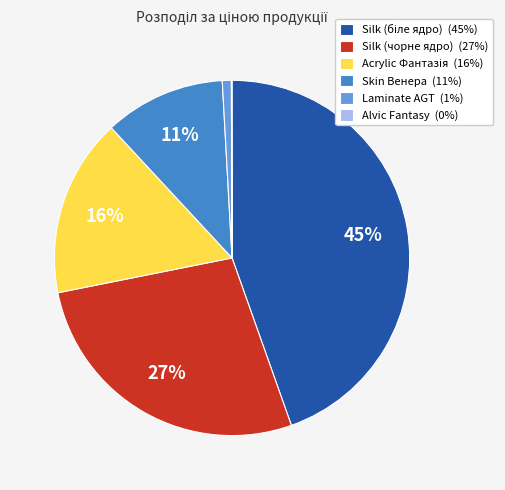

To the nearest percent, what is the average slice percentage?

17%